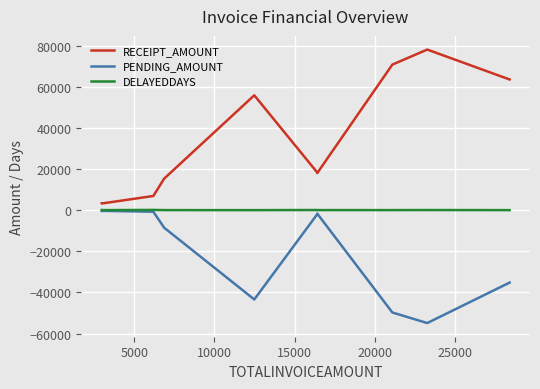

What is the highest value of the DELAYEDDAYS series?

135